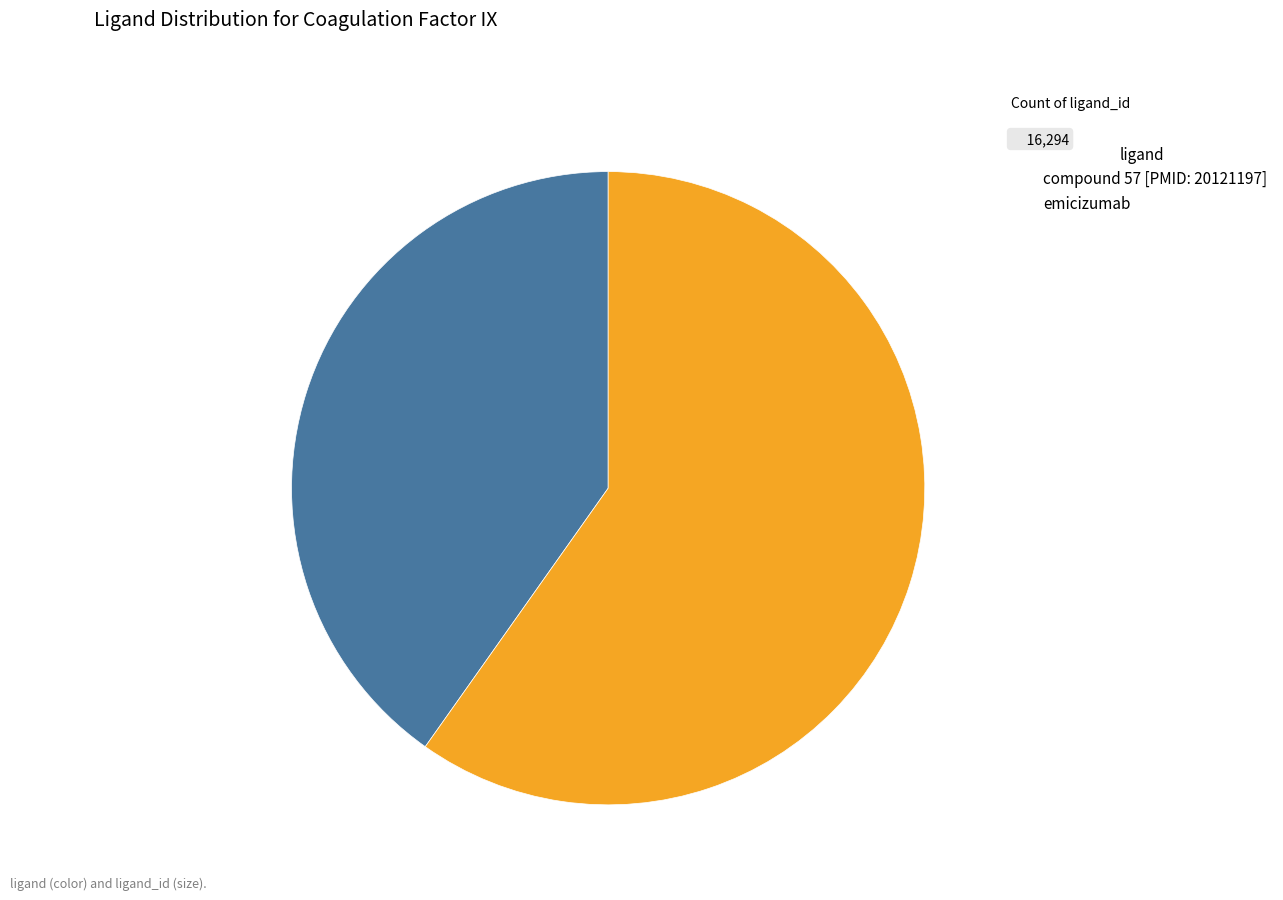

Is the sum of emicizumab and compound 57 [PMID: 20121197] greater than half?

Yes